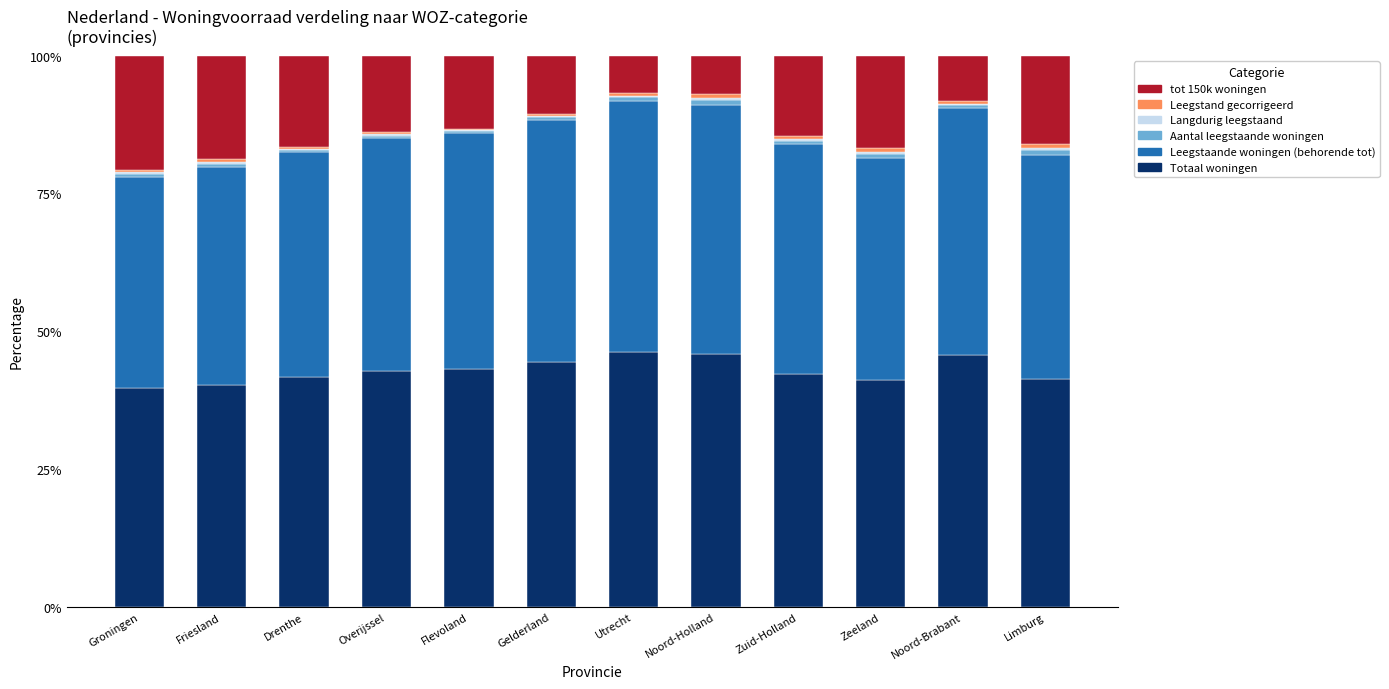

The Totaal woningen series shows 20.4 at Flevoland. True or false?

False